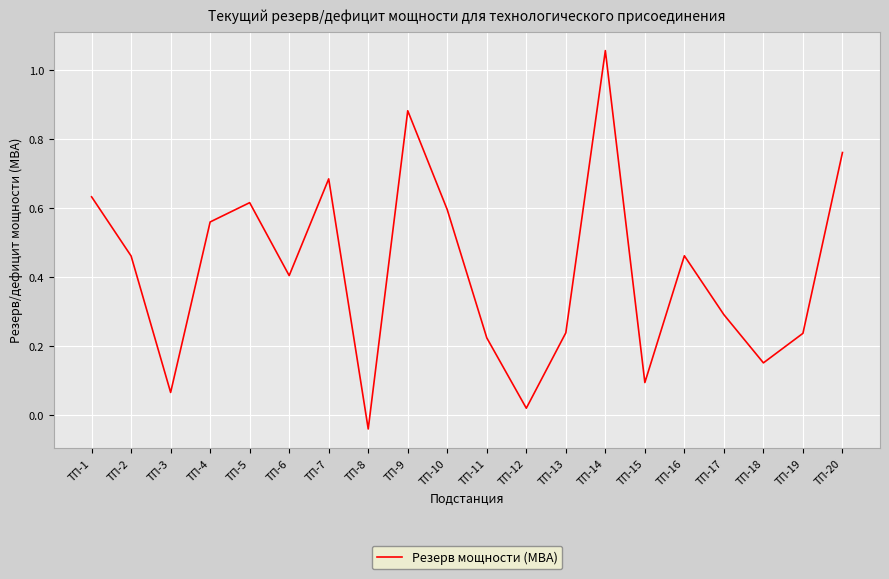

Which category has the highest value across all series?

ТП-14